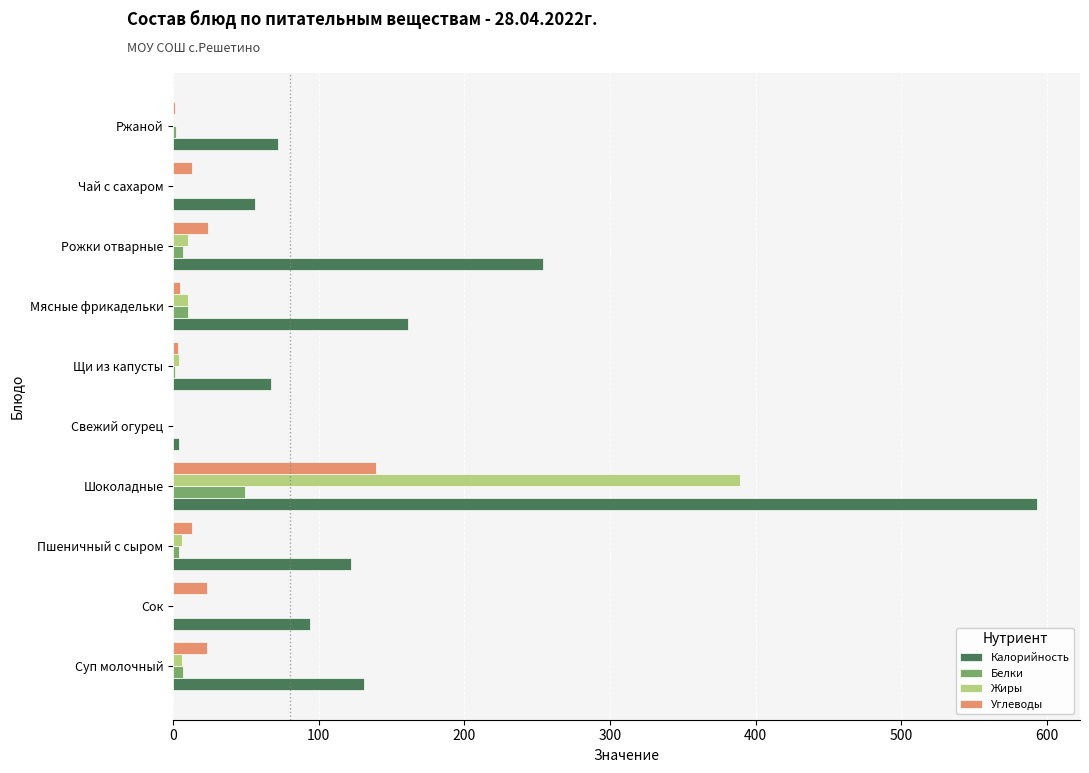

Which series has the widest spread of values?

Калорийность